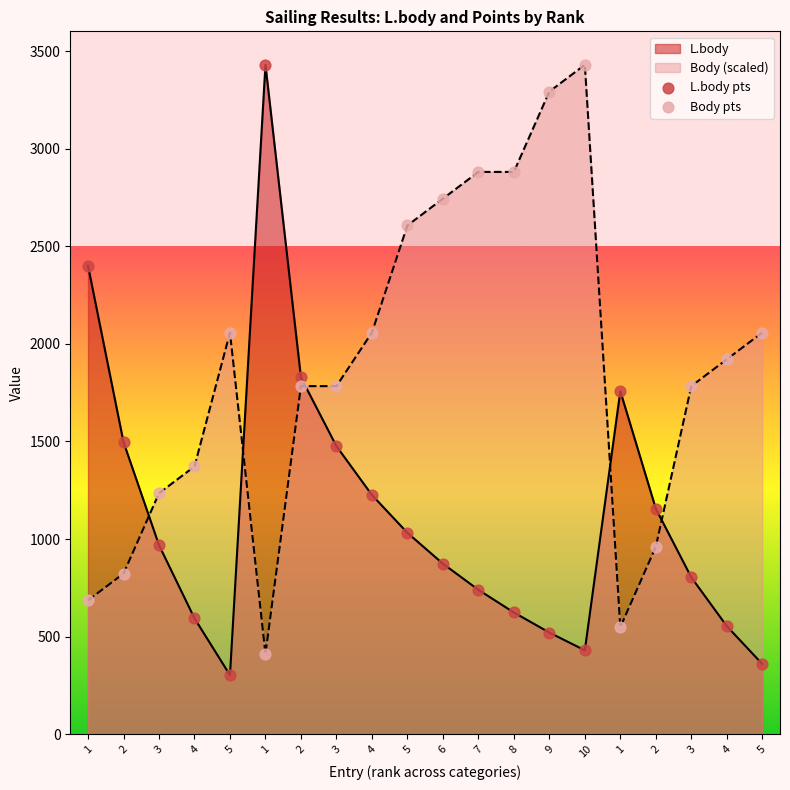

Is the value of L.body pts at 2 greater than the value of Body pts at 8?

No